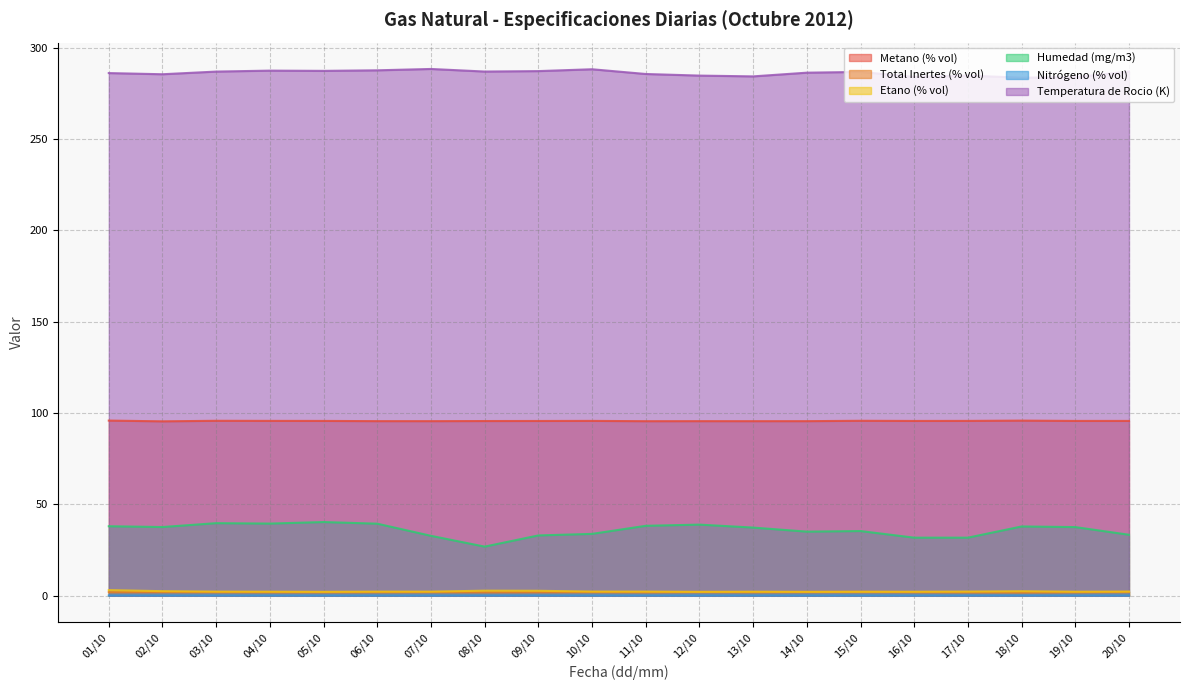

What is the lowest value of the Humedad (mg/m3) series?

26.9